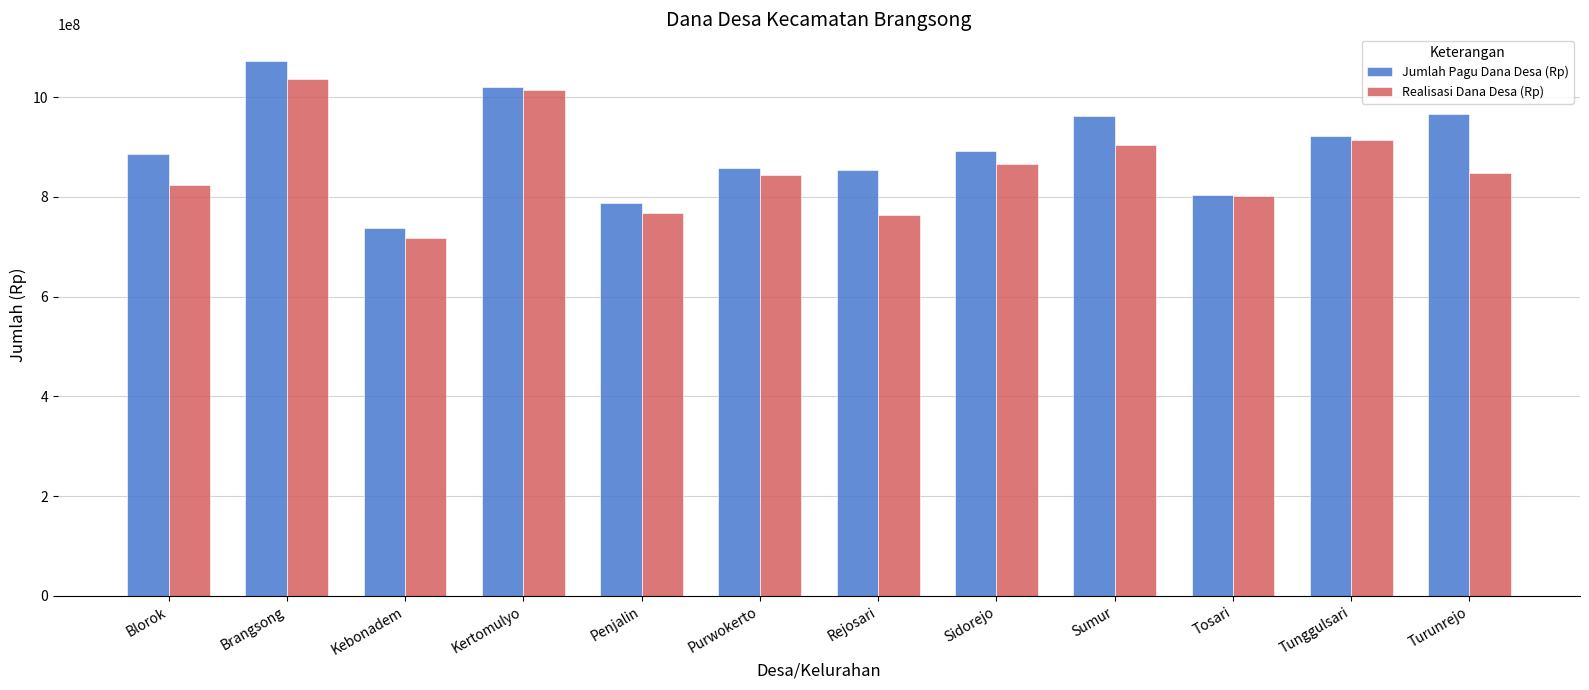

Read the Realisasi Dana Desa (Rp) value at Sidorejo, to the nearest 50.

865583550